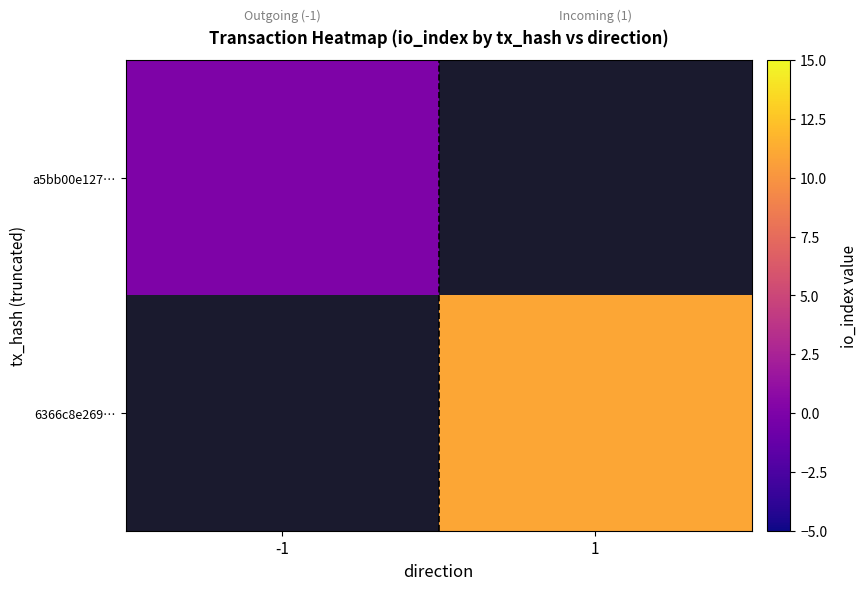

Is the value of a5bb00e127… at -1 greater than the value of 6366c8e269… at 1?

No